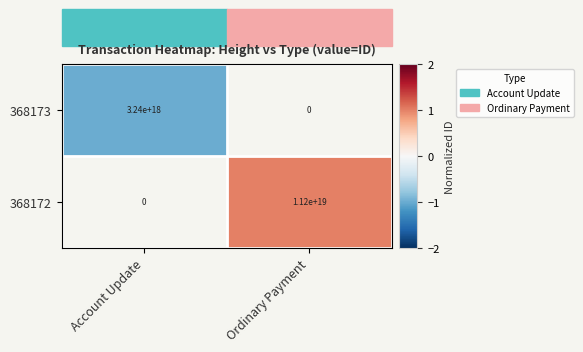

At how many categories does at least one series exceed 0?

1